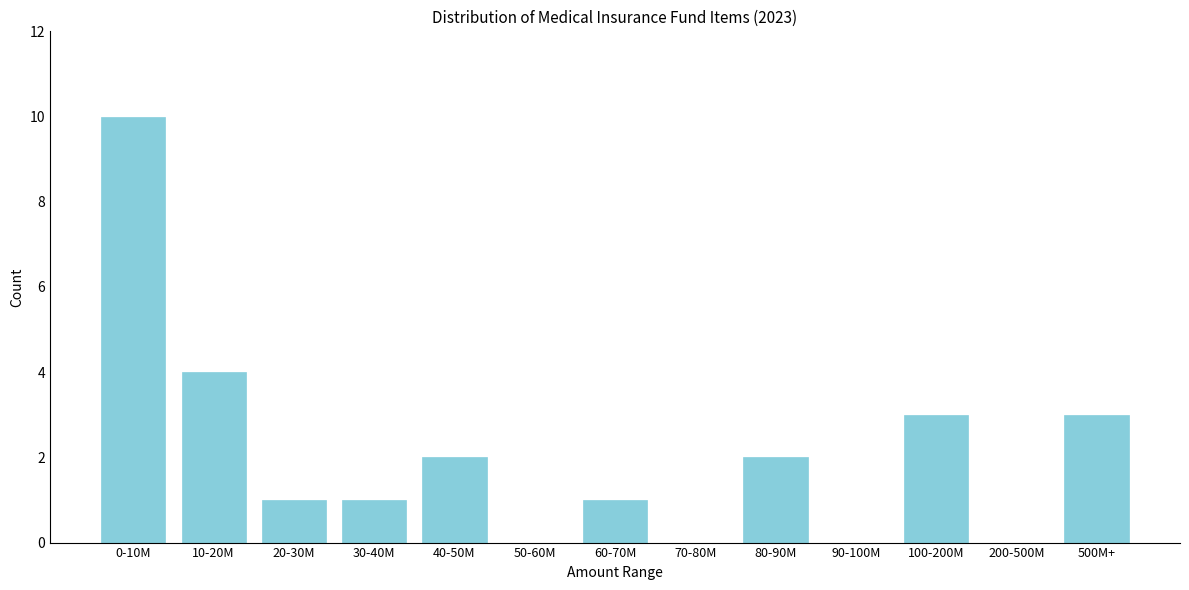

Reading right to left, list all the values displayed in this chart.

500M+=3	200-500M=0	100-200M=3	90-100M=0	80-90M=2	70-80M=0	60-70M=1	50-60M=0	40-50M=2	30-40M=1	20-30M=1	10-20M=4	0-10M=10